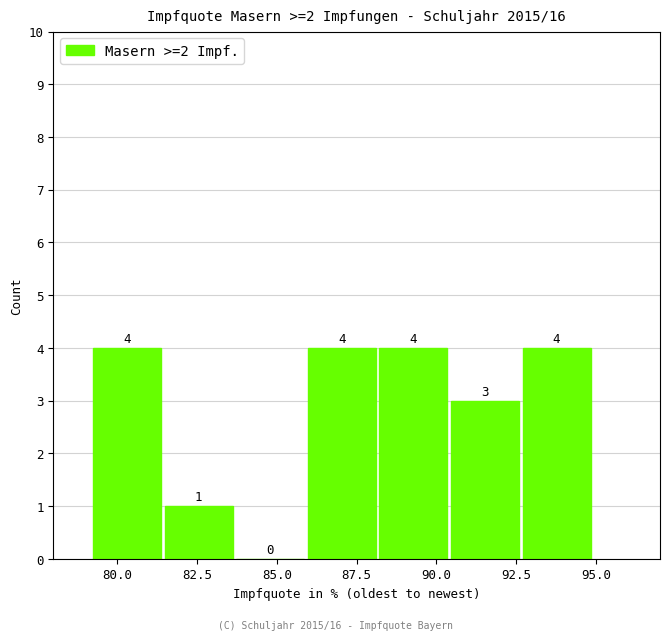

Reading left to right, transcribe this chart: for each bar, give the range it covers on the x-axis and its height. The bar edges are not printed on the chart, so give them approximately, as read against the axis.

79.0 to 81.5: 4
81.5 to 83.5: 1
83.5 to 86.0: 0
86.0 to 88.0: 4
88.0 to 90.5: 4
90.5 to 92.5: 3
92.5 to 95.0: 4